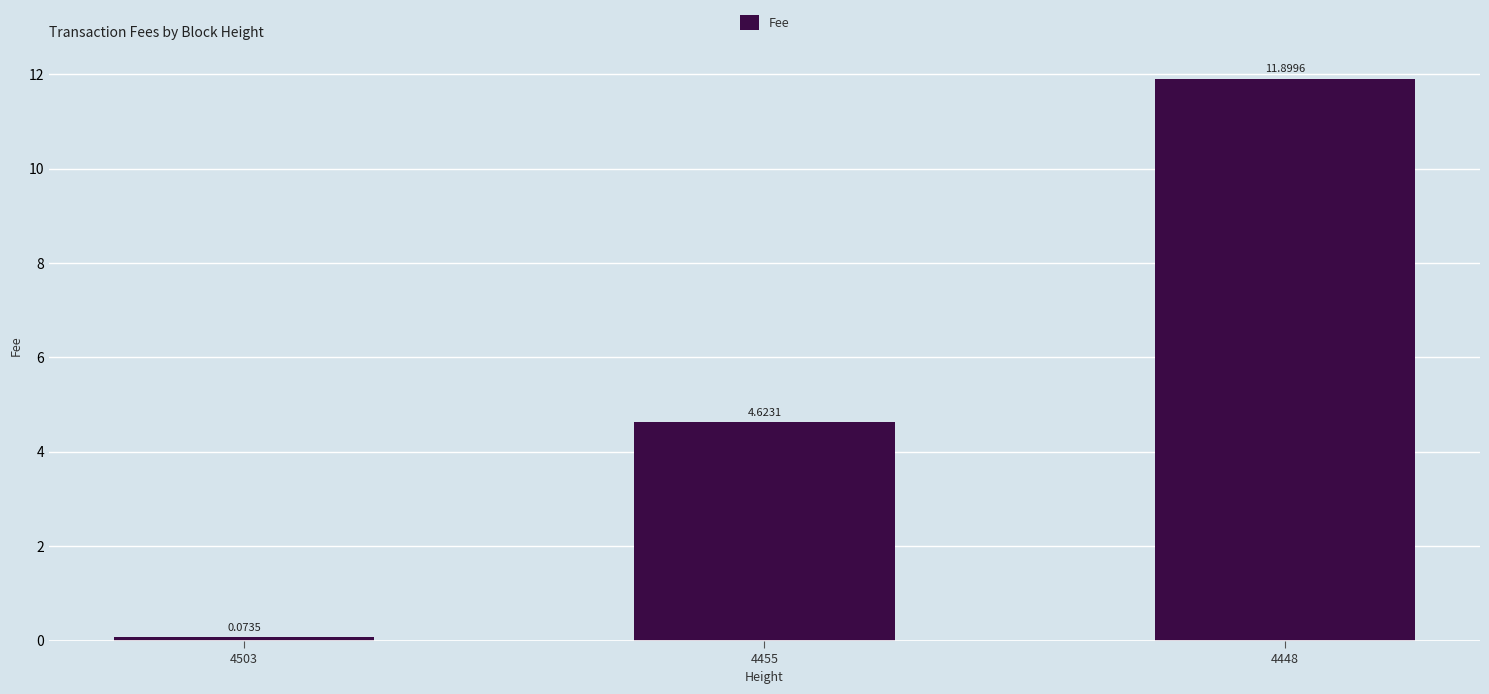

List the labels in order of value, largest first.

4448, 4455, 4503